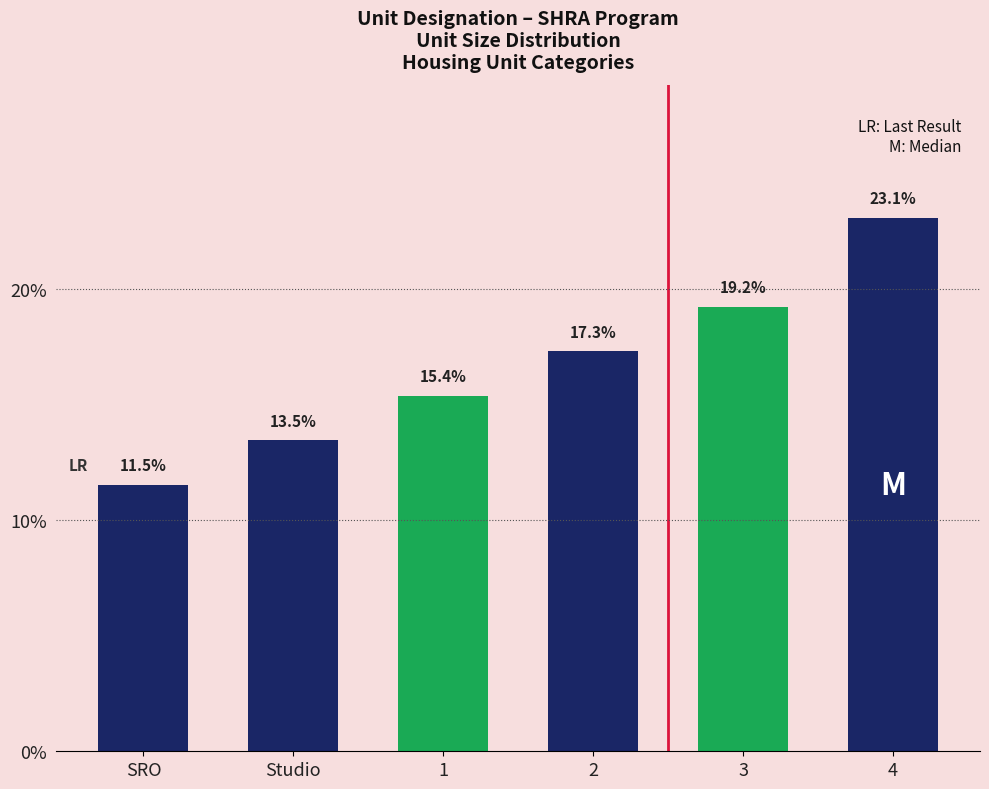

What is the label of the 5th bar from the left?

3